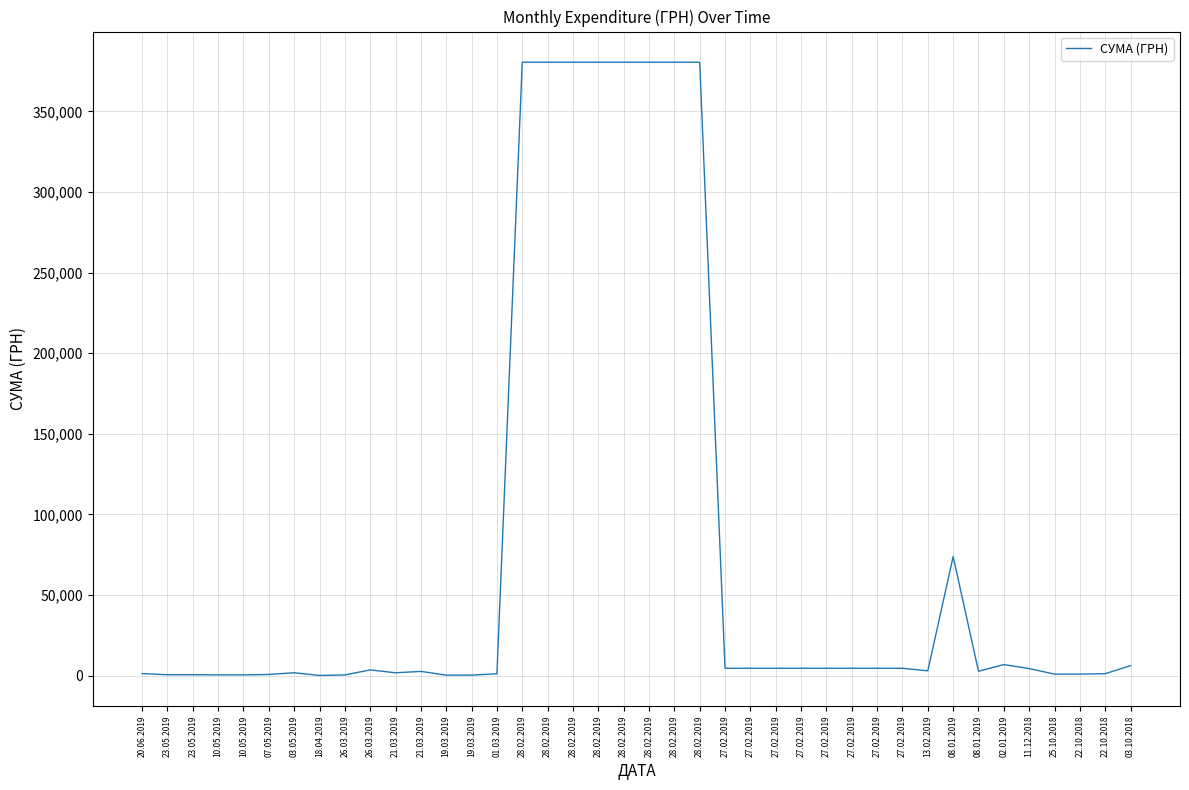

Where is the data nearest to the value 190299?

08.01.2019